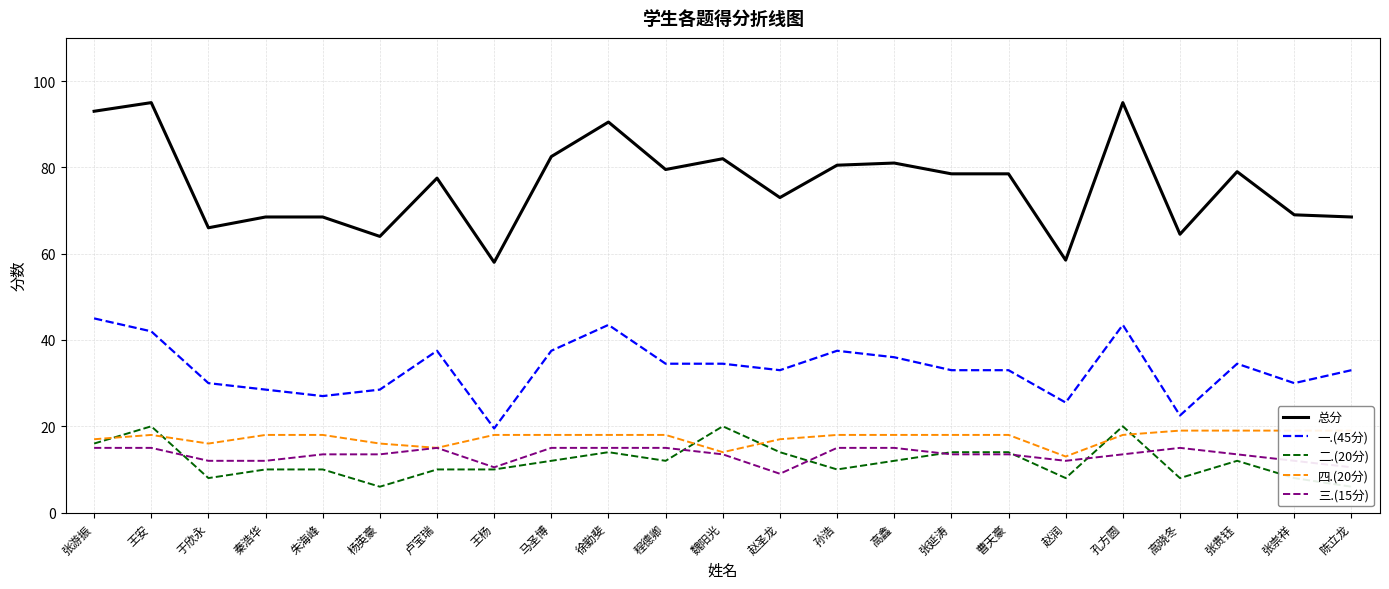

At how many categories does at least one series exceed 34?

23